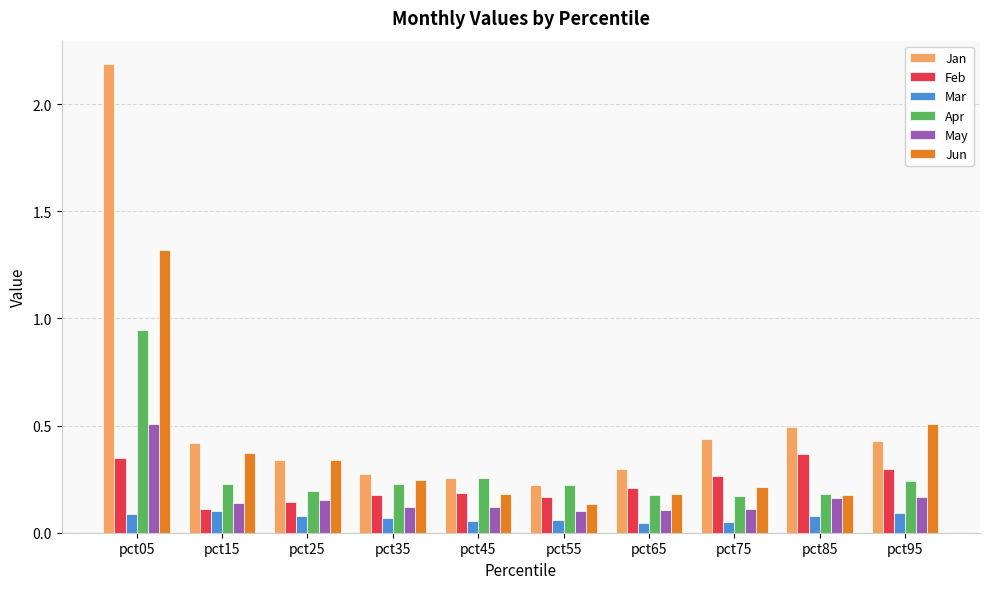

Which series has the largest range (max minus min)?

Jan